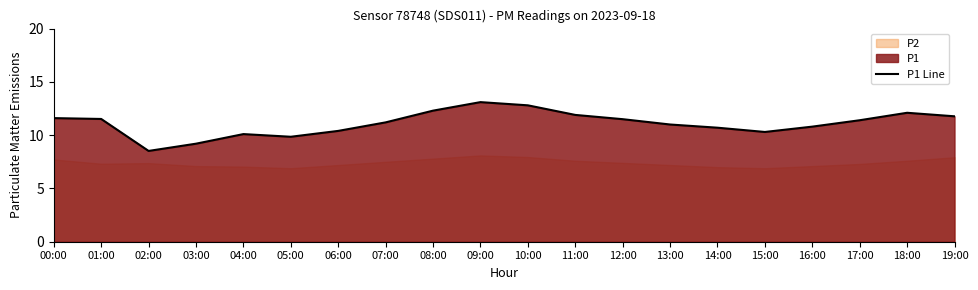

Reading left to right, what are all the values shown in this chart?

00:00=11.6	01:00=11.5	02:00=8.5	03:00=9.2	04:00=10.1	05:00=9.8	06:00=10.4	07:00=11.2	08:00=12.3	09:00=13.1	10:00=12.8	11:00=11.9	12:00=11.5	13:00=11.0	14:00=10.7	15:00=10.3	16:00=10.8	17:00=11.4	18:00=12.1	19:00=11.8